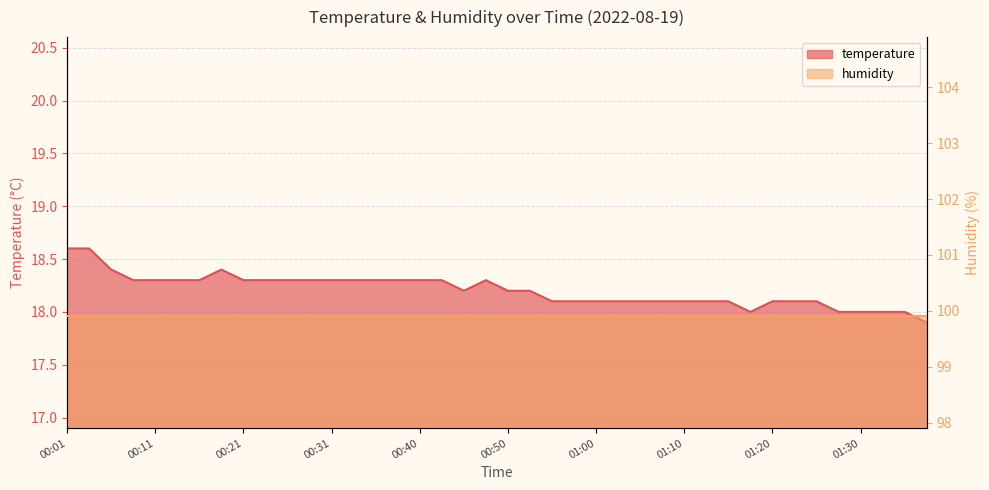

Reading left to right, what are all the values shown in this chart?

18.6	18.6	18.4	18.3	18.3	18.3	18.3	18.4	18.3	18.3	18.3	18.3	18.3	18.3	18.3	18.3	18.3	18.3	18.2	18.3	18.2	18.2	18.1	18.1	18.1	18.1	18.1	18.1	18.1	18.1	18.1	18.0	18.1	18.1	18.1	18.0	18.0	18.0	18.0	17.9